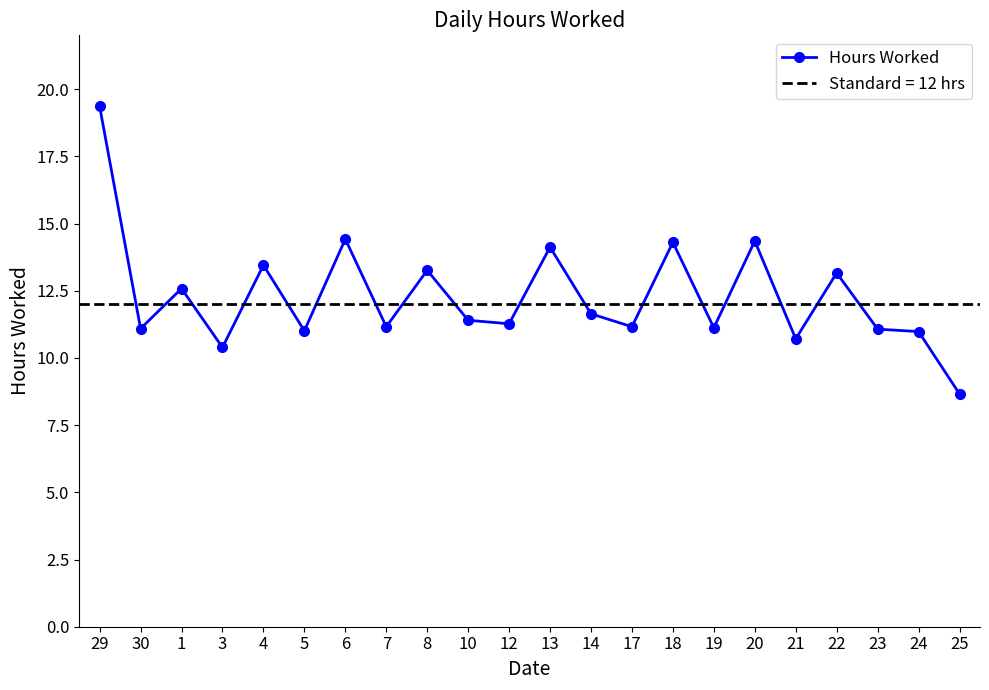

Where is the first local minimum?

30